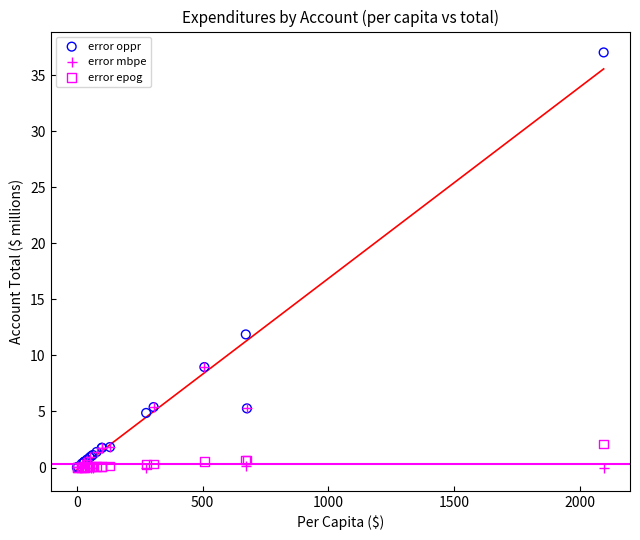

Which series reaches the maximum Y coordinate?

error oppr